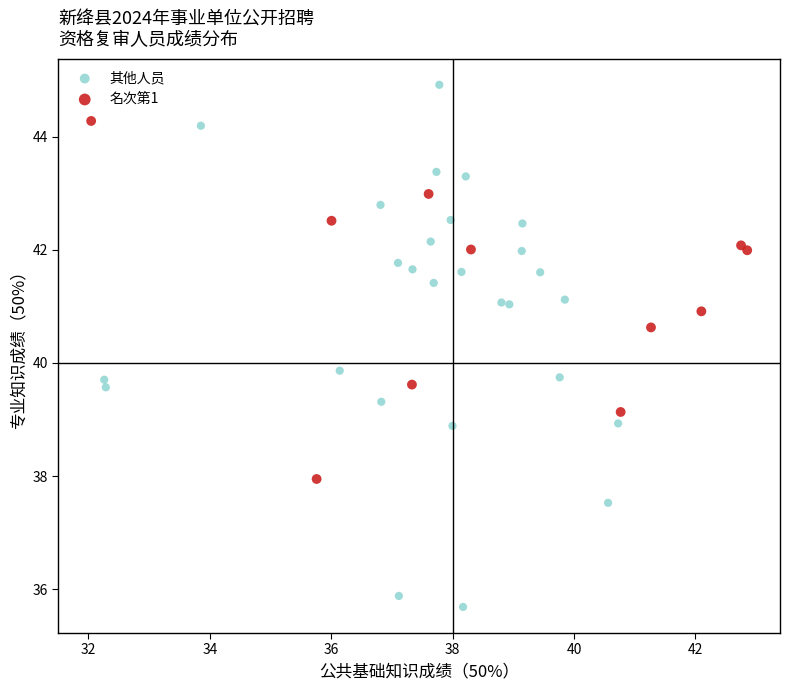

Which series has the largest Y range (max minus min)?

其他人员